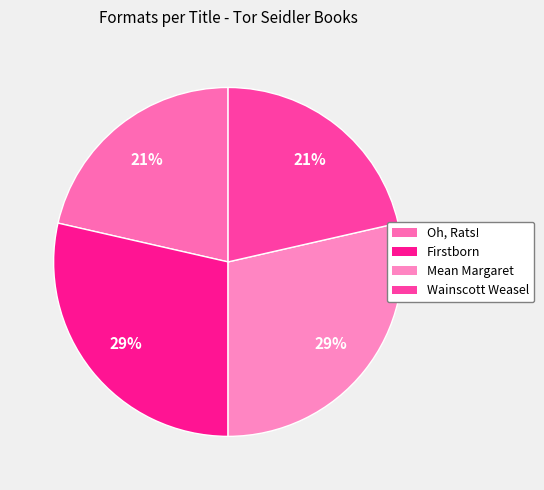

What percentage is the Wainscott Weasel slice, to the nearest percent?

21%